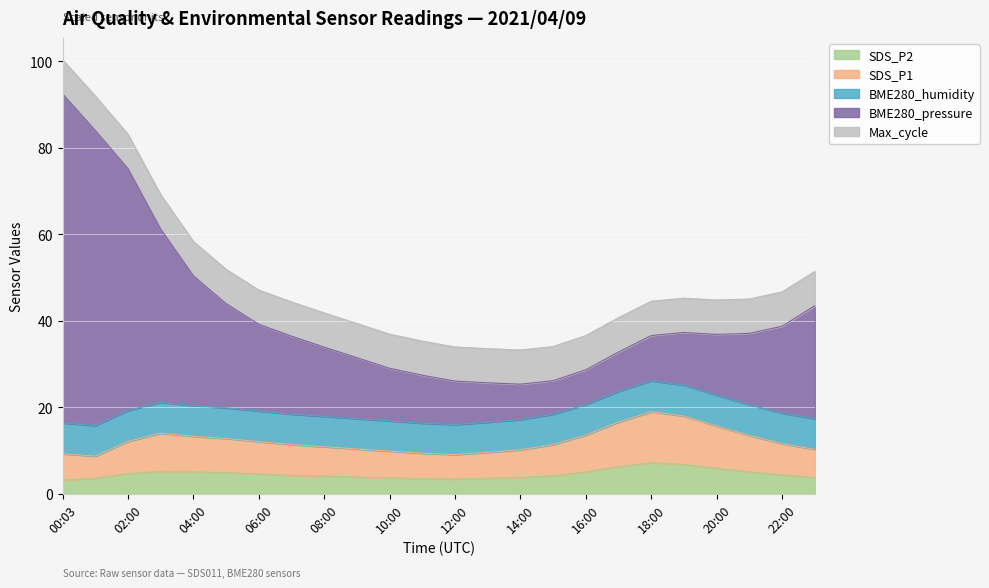

What is the label of the 16th point from the left?

15:00